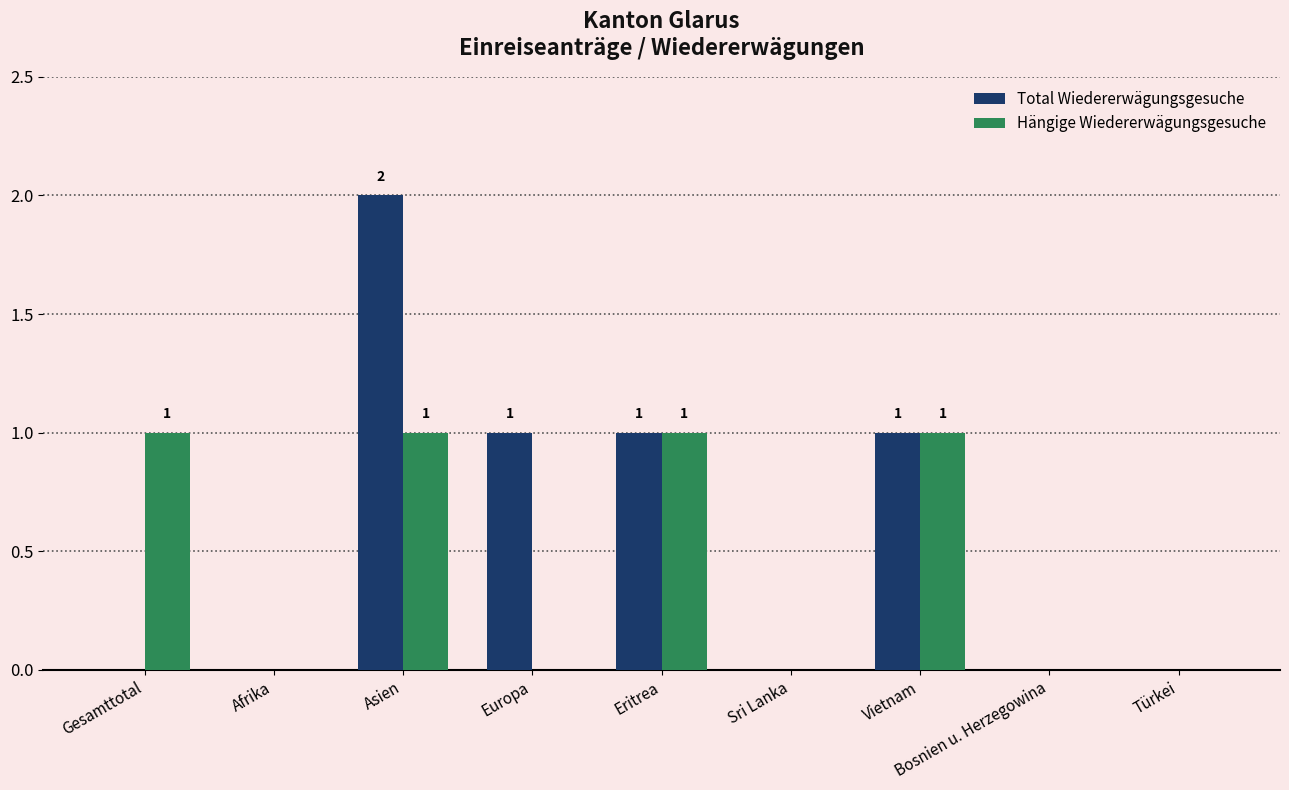

Reading left to right, what are all the values shown in this chart?

Total Wiedererwägungsgesuche: Gesamttotal=0	Afrika=0	Asien=2	Europa=1	Eritrea=1	Sri Lanka=0	Vietnam=1	Bosnien u. Herzegowina=0	Türkei=0
Hängige Wiedererwägungsgesuche: Gesamttotal=1	Afrika=0	Asien=1	Europa=0	Eritrea=1	Sri Lanka=0	Vietnam=1	Bosnien u. Herzegowina=0	Türkei=0